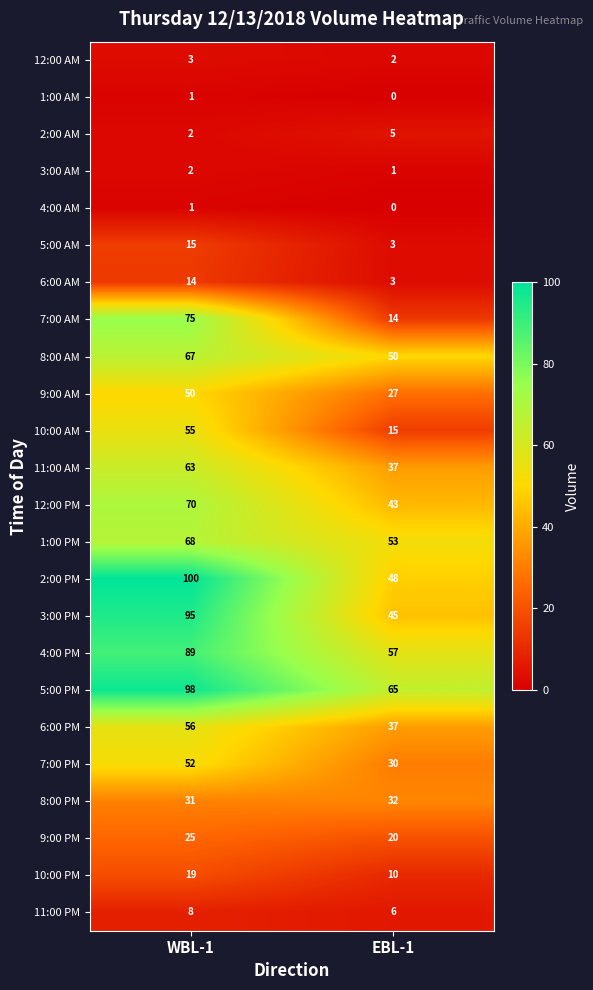

True or false: 1:00 PM has a value of 68 at WBL-1.

True